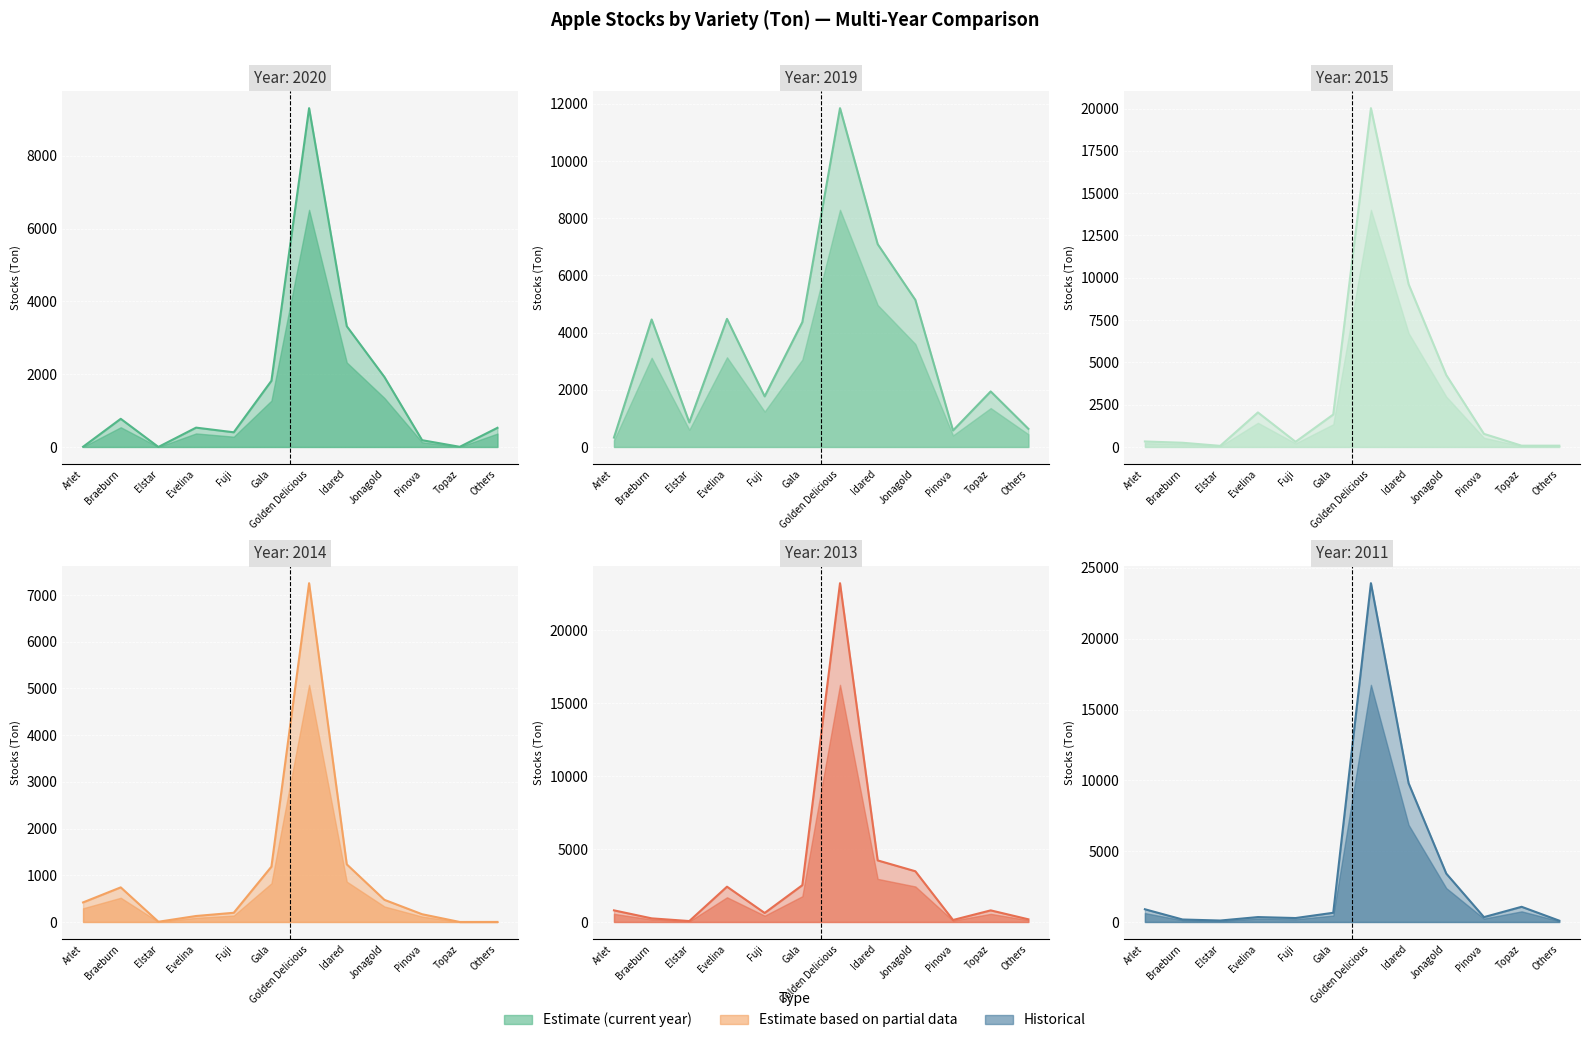

At how many categories does at least one series exceed 12211?

1